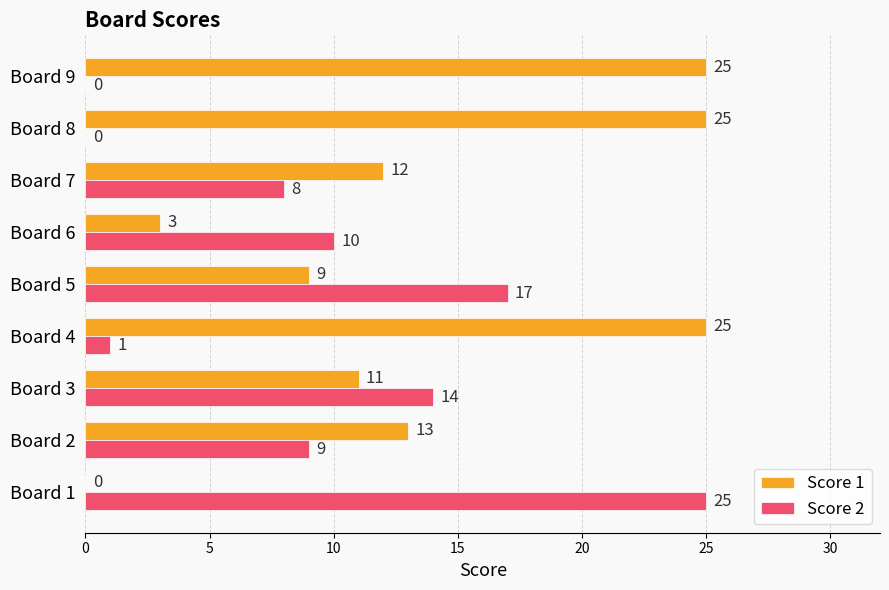

What is the sum of all Score 2 values?

84